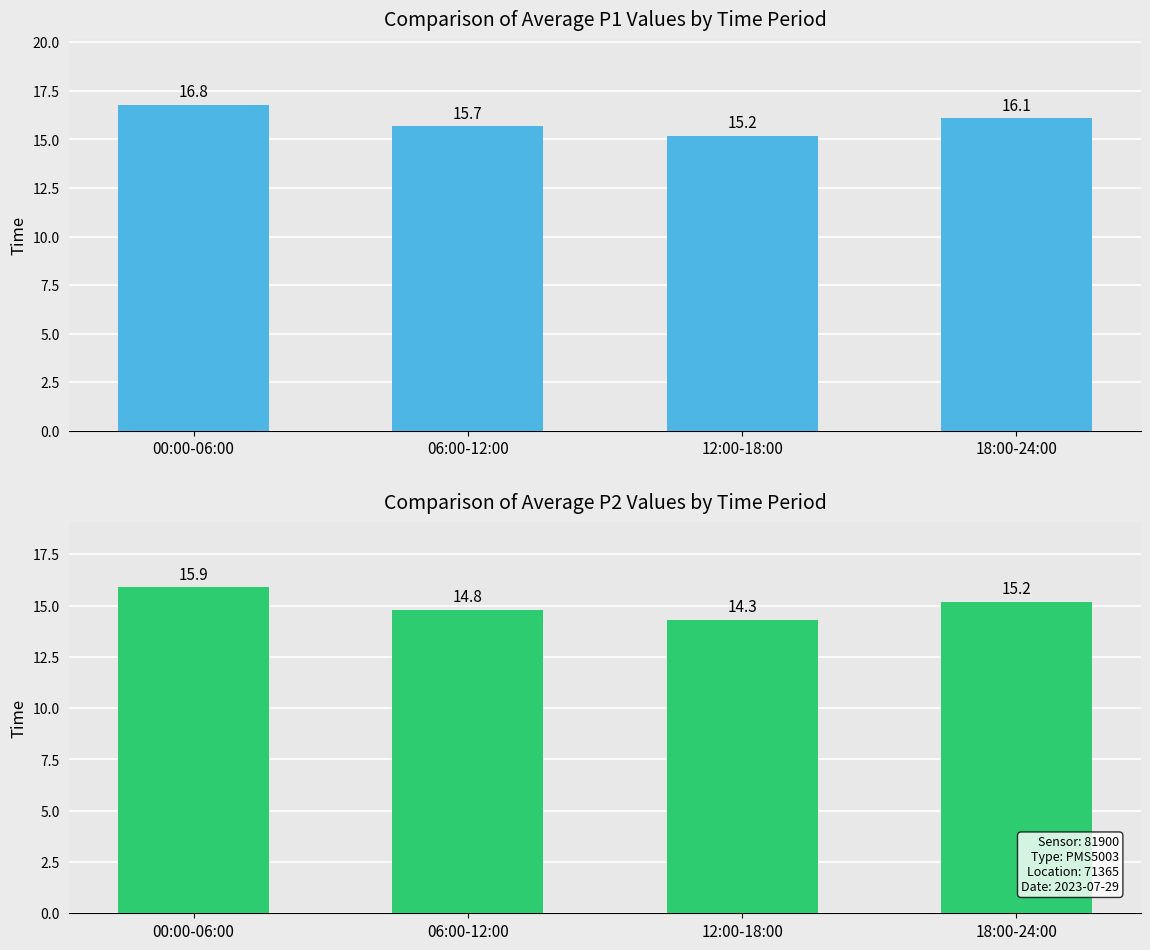

What is the spread (max minus min) of values at 12:00-18:00?

0.9